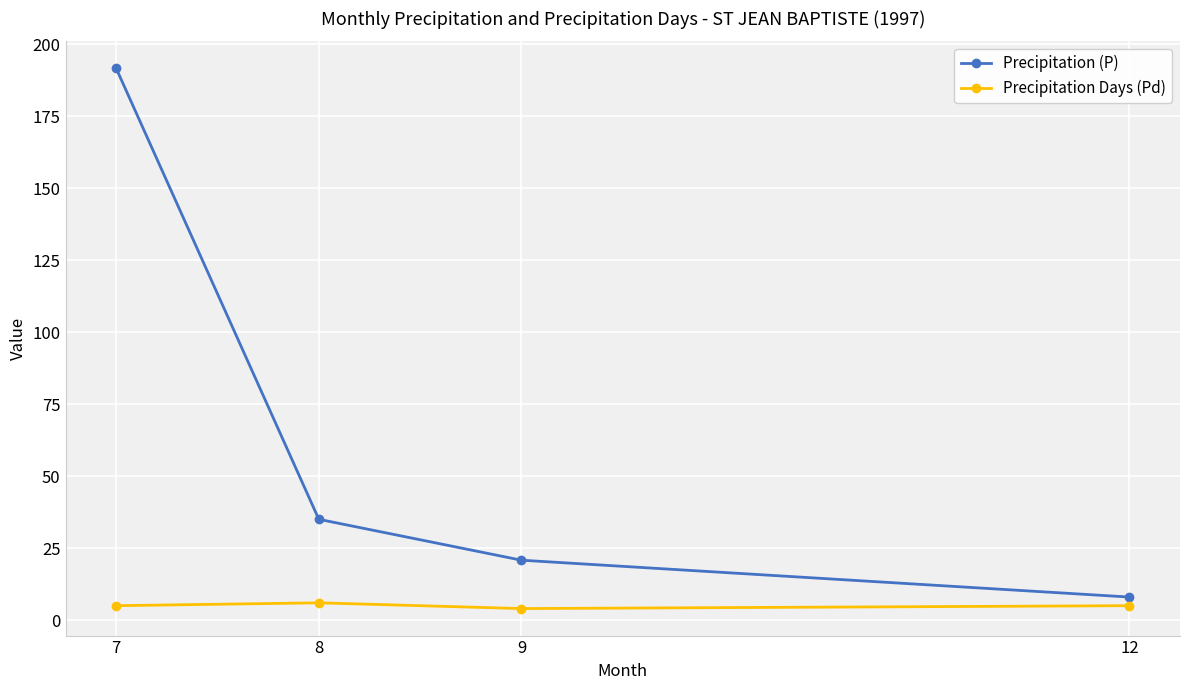

What is the maximum value for Precipitation (P)?

191.6